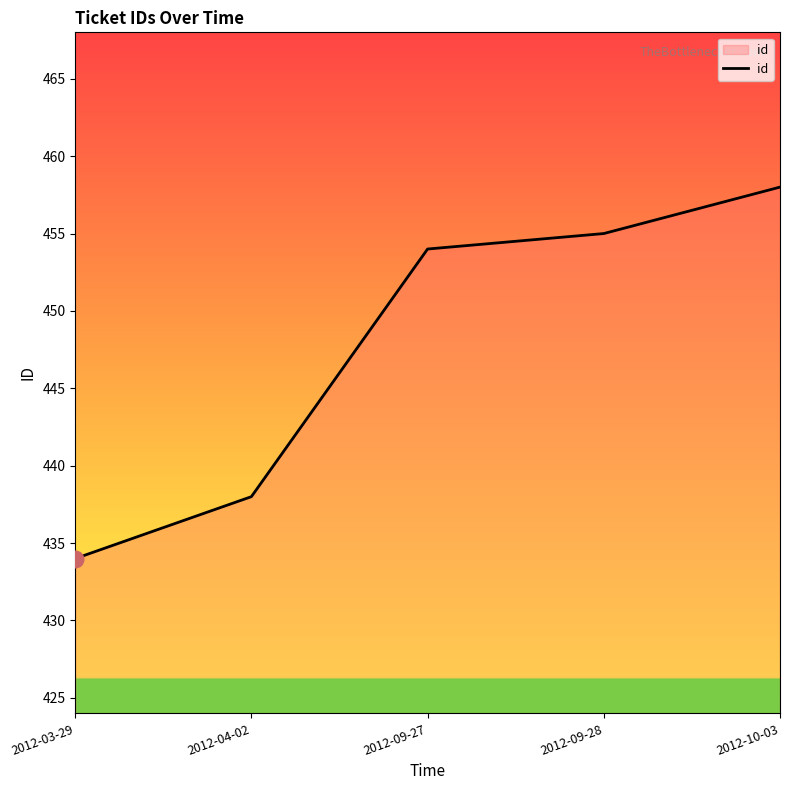

Reading right to left, extract all data points from this chart.

2012-10-03=458	2012-09-28=455	2012-09-27=454	2012-04-02=438	2012-03-29=434